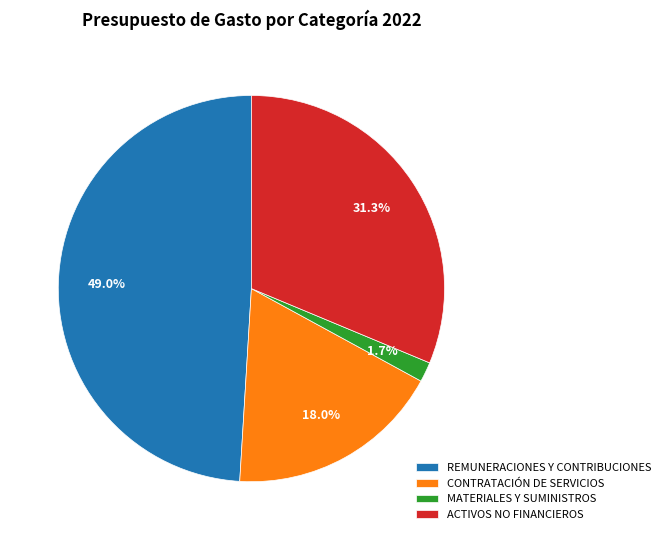

How many slices are in this pie chart?

4